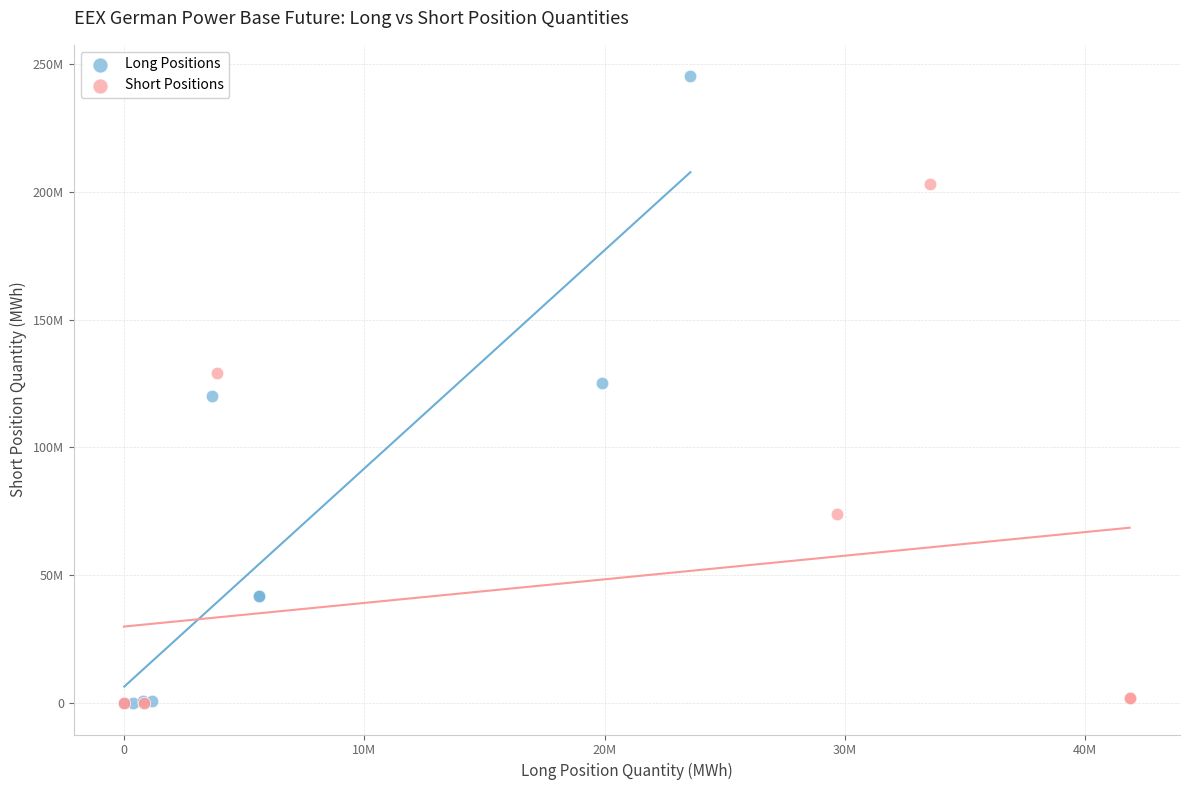

What are all the series names shown in the legend?

Long Positions, Short Positions